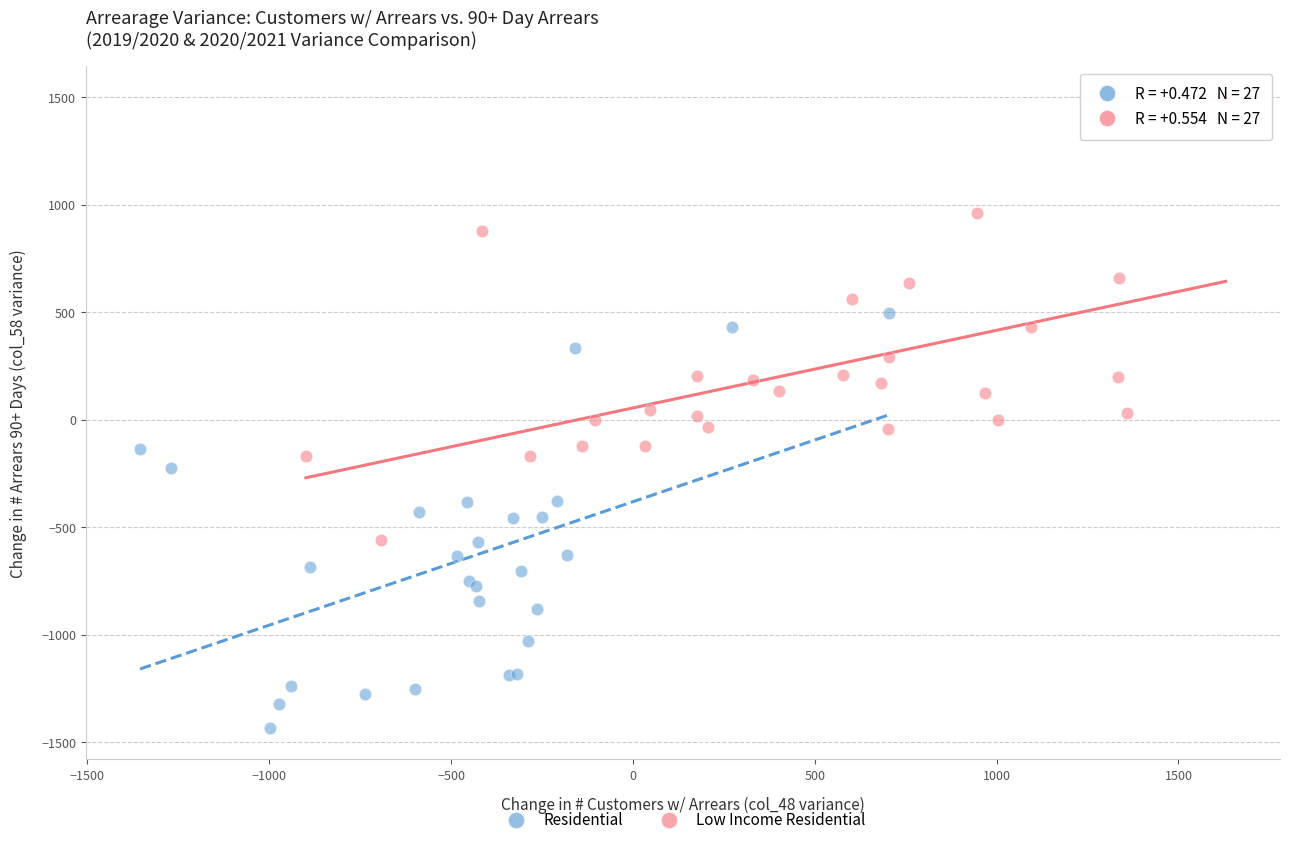

Which series reaches the maximum Y coordinate?

Low Income Residential